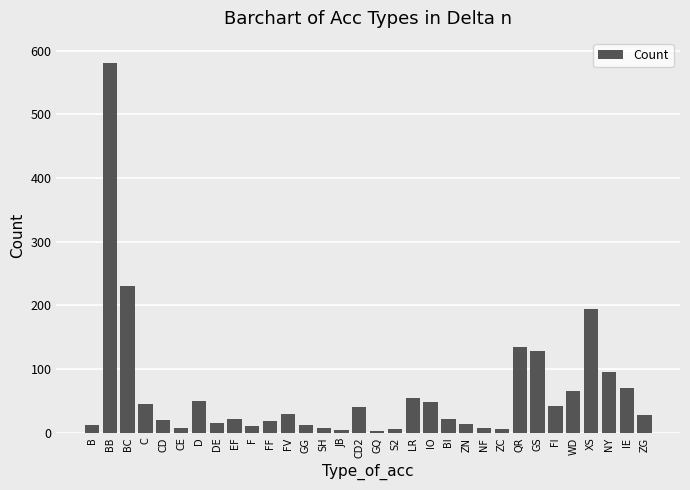

At which category does the chart reach its peak across all series?

BB